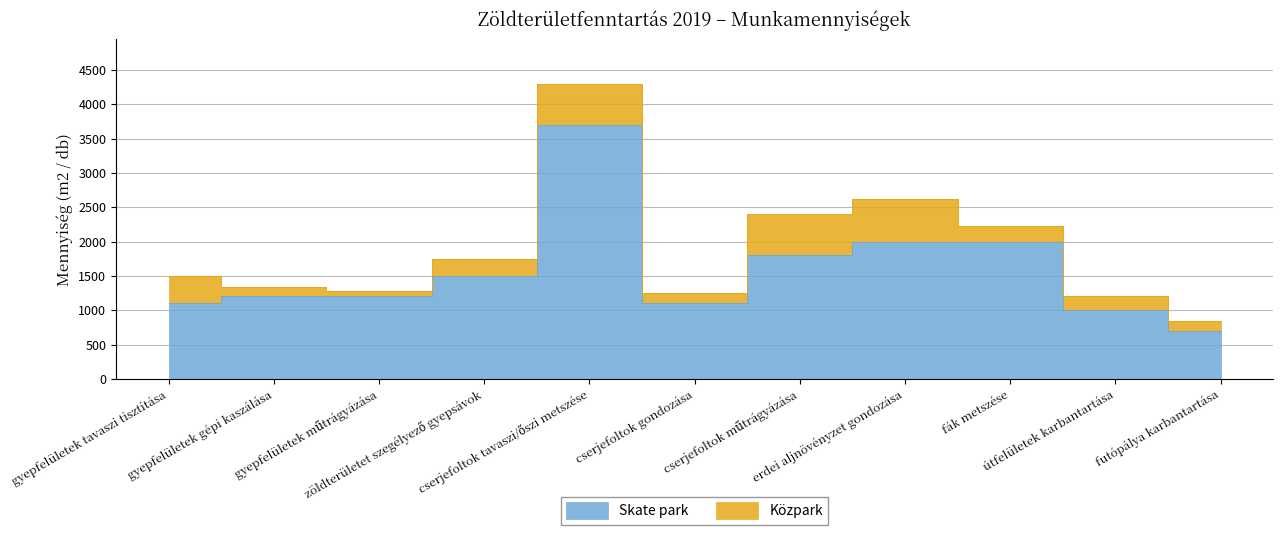

What is the sum of the values at fák metszése and cserjefoltok műtrágyázása?

3800